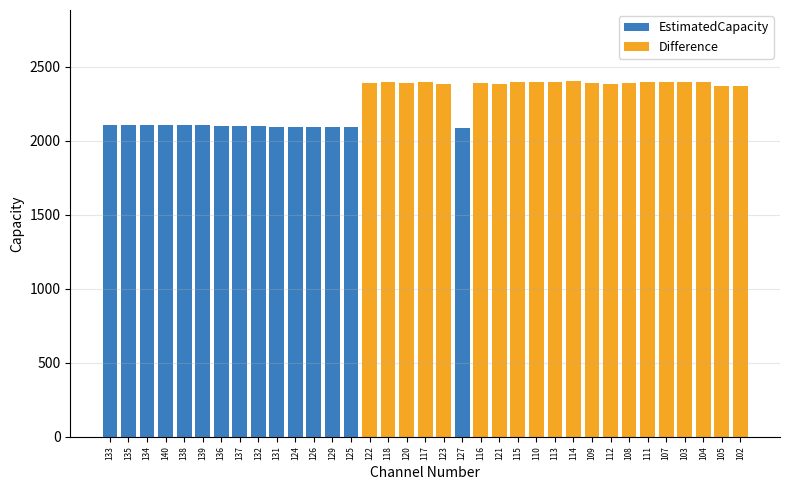

What is the label of the 16th bar from the left?

118